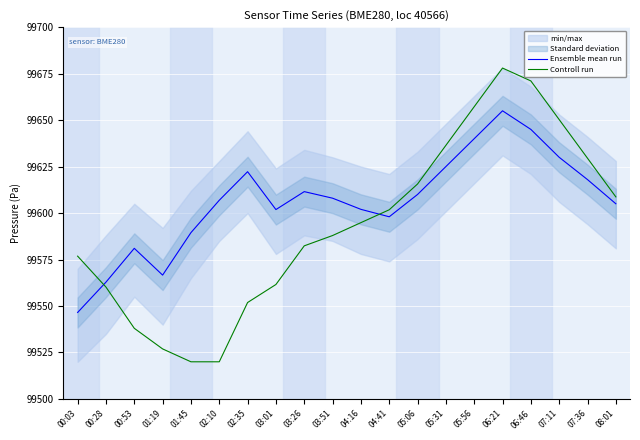

What are all the series names shown in the legend?

Ensemble mean run, Controll run